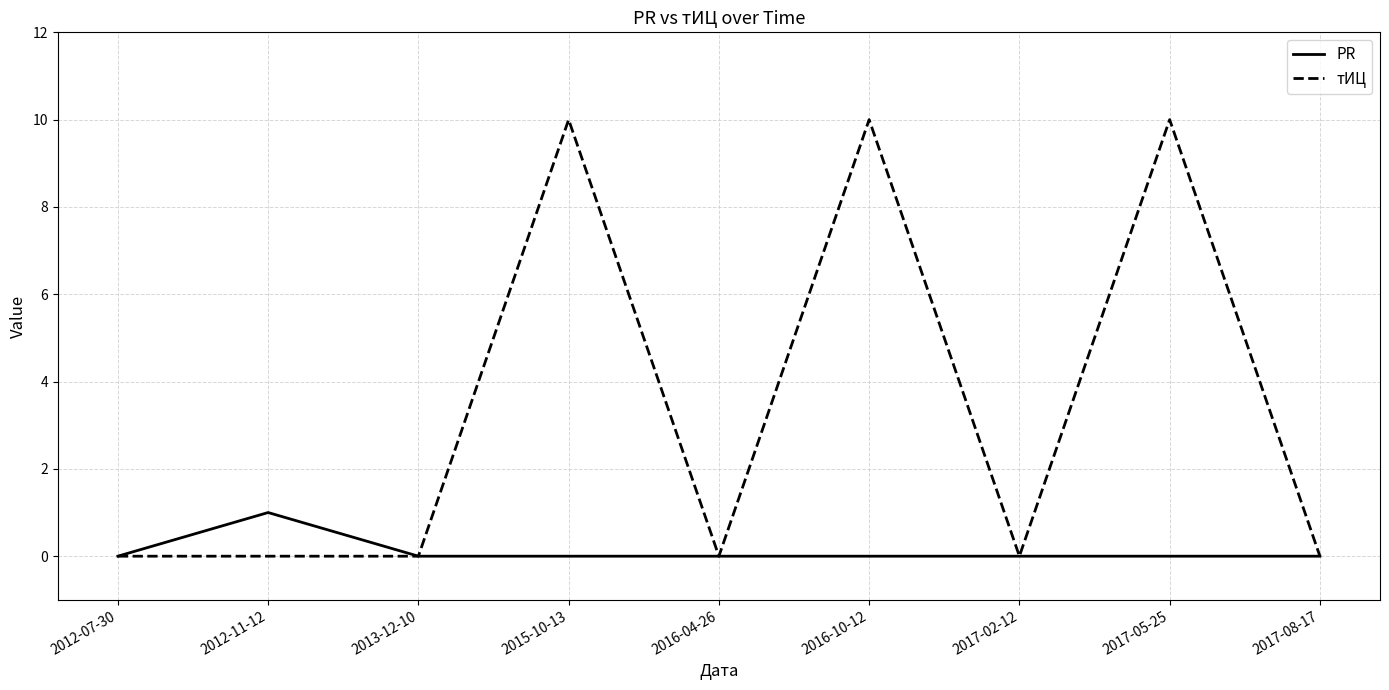

Does the chart display data point markers on the line(s)?

No